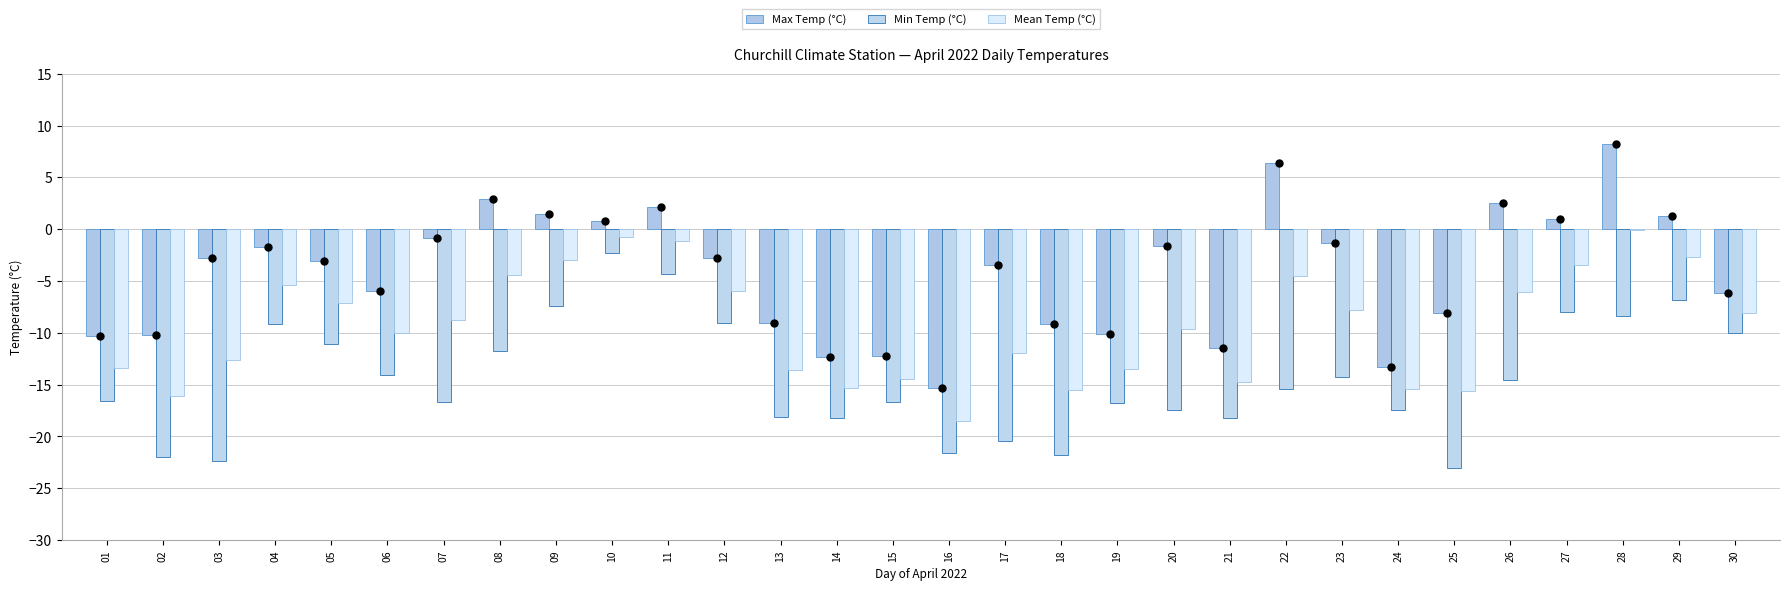

List the labels in order of Min Temp (°C) value, largest first.

10, 11, 29, 09, 27, 28, 12, 04, 30, 05, 08, 06, 23, 26, 22, 01, 07, 15, 19, 20, 24, 13, 14, 21, 17, 16, 18, 02, 03, 25